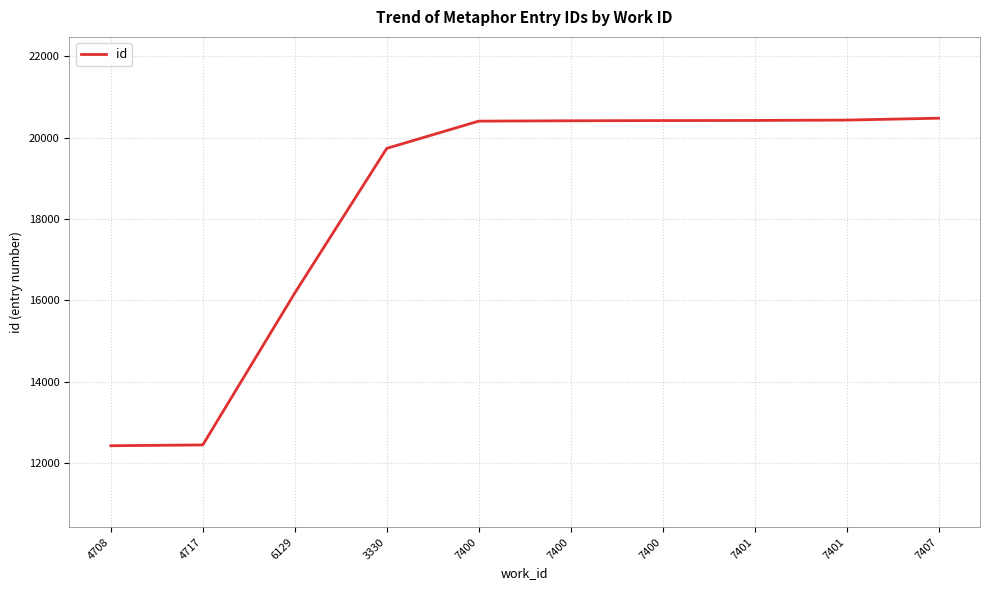

The chart shows a value of 28384 at 7400. True or false?

False